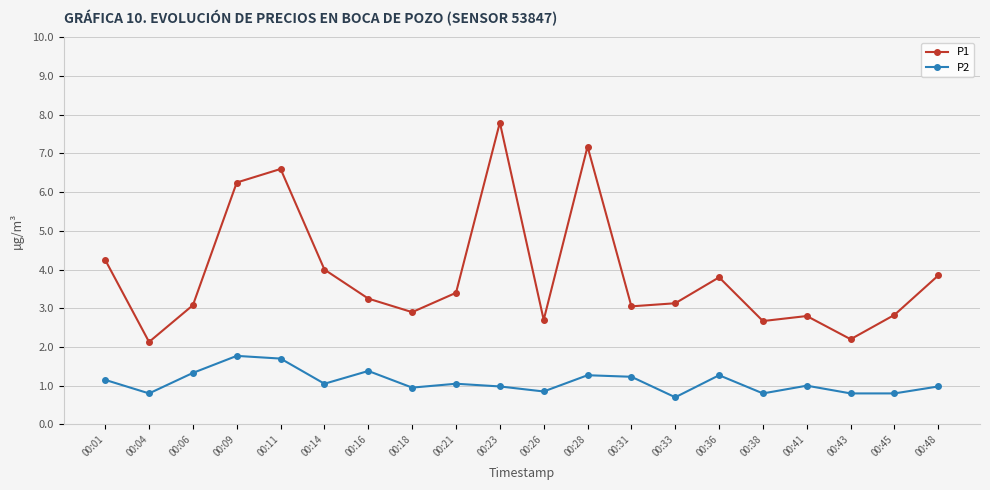

Rank the series by their maximum value, from highest to lowest.

P1, P2